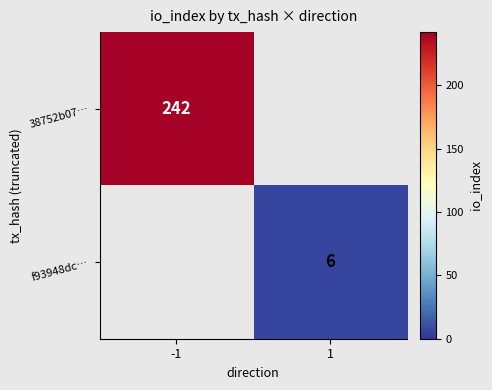

The 38752b07… series shows 323 at -1. True or false?

False